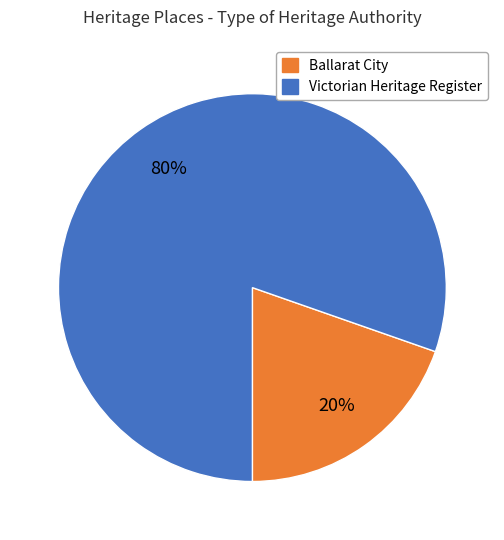

To the nearest percent, what is the average slice percentage?

50%